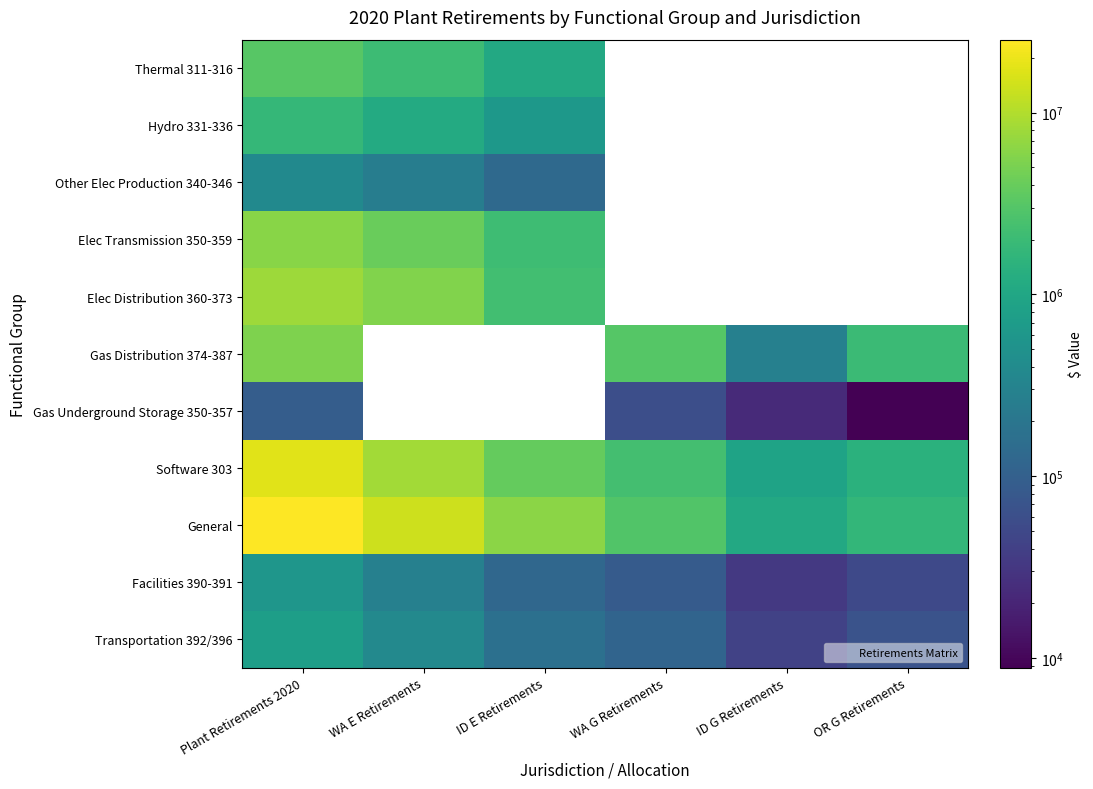

Which series has the largest range (max minus min)?

General